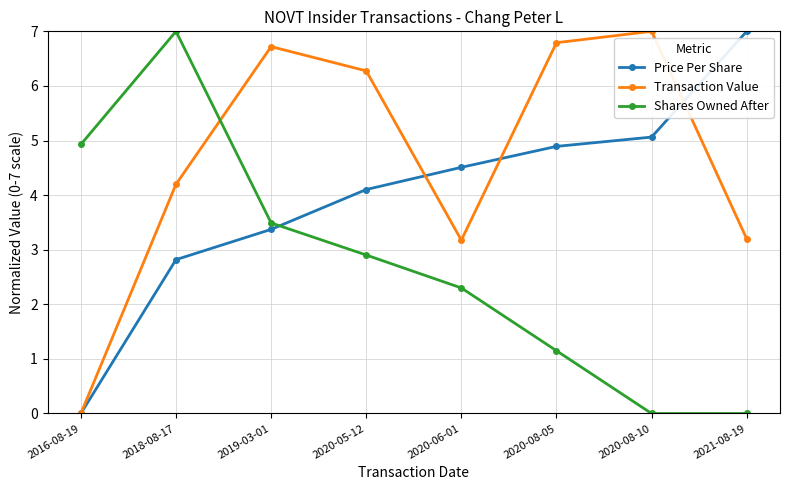

Reading left to right, list all the values displayed in this chart.

Price Per Share: 0.0	2.8	3.4	4.1	4.5	4.9	5.1	7.0
Transaction Value: 0.0	4.2	6.7	6.3	3.2	6.8	7.0	3.2
Shares Owned After: 4.9	7.0	3.5	2.9	2.3	1.1	0.0	0.0